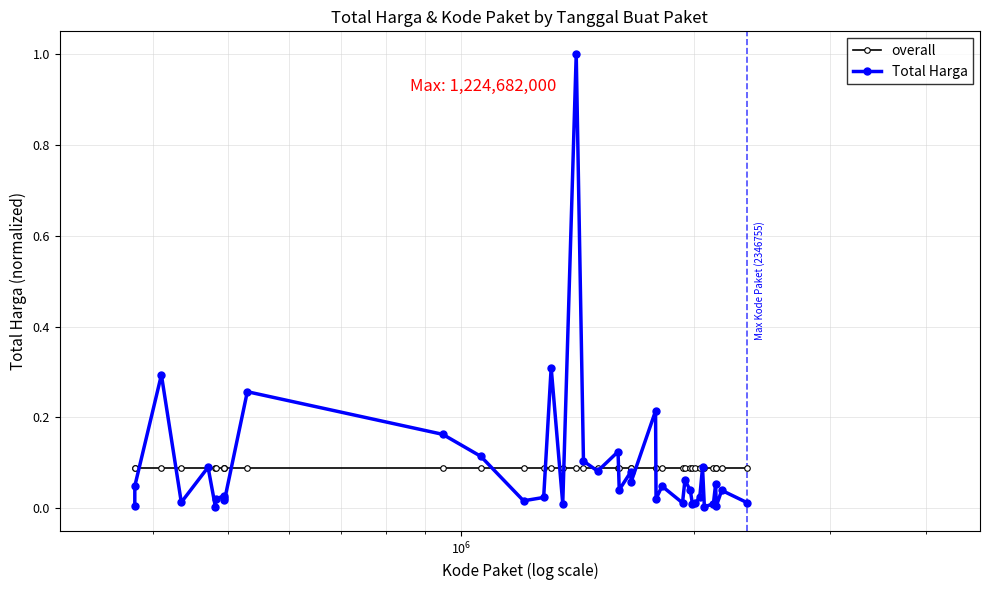

Rank the series by their maximum value, from highest to lowest.

Total Harga, overall